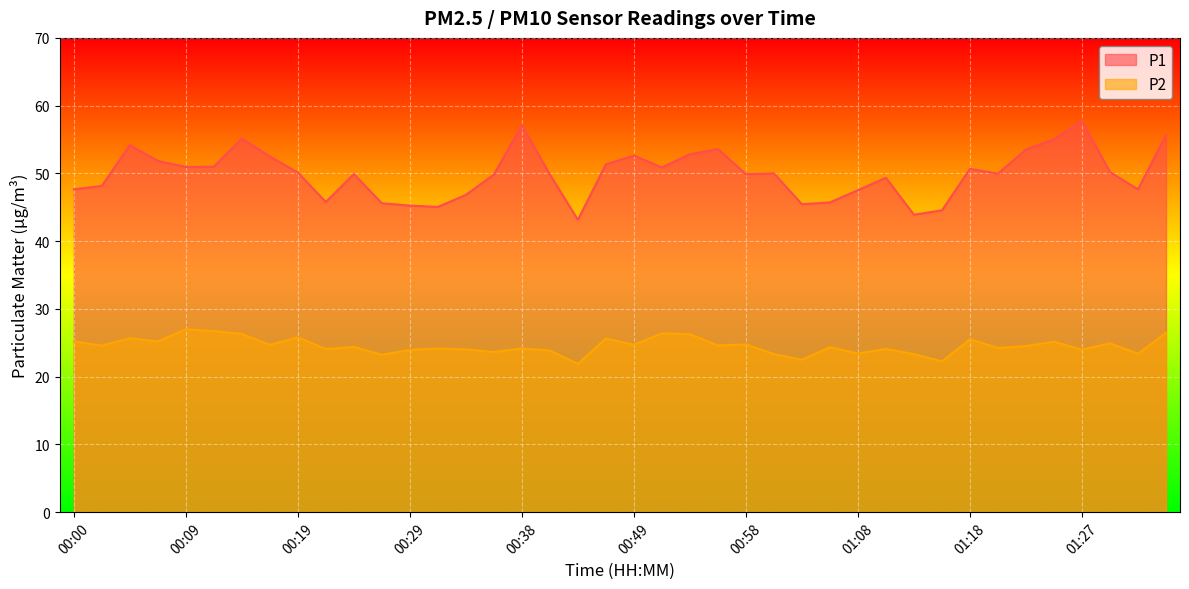

True or false: P2 has a value of 38.0 at 01:13.

False